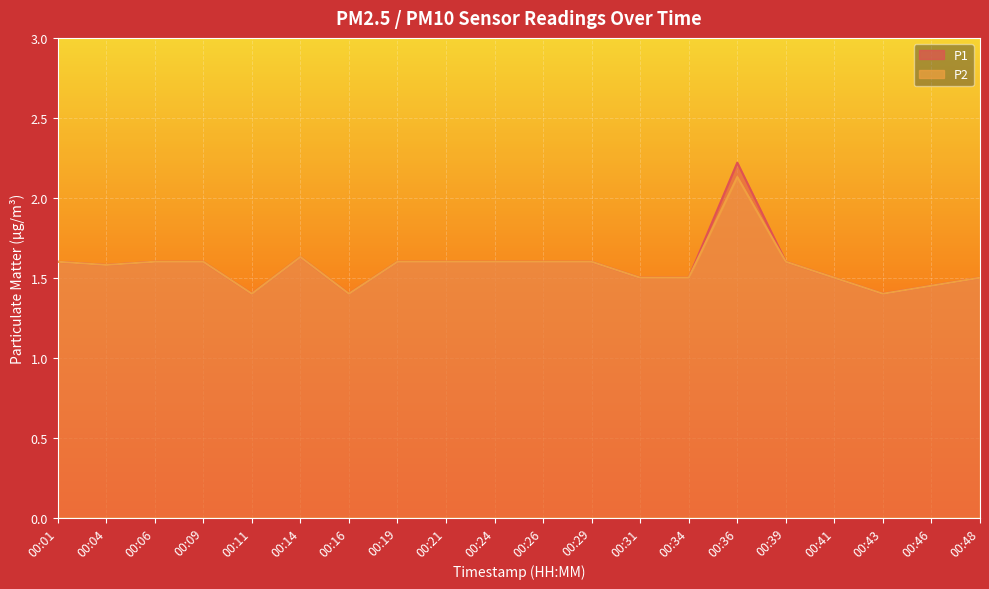

Where is the first local minimum for P1?

00:04